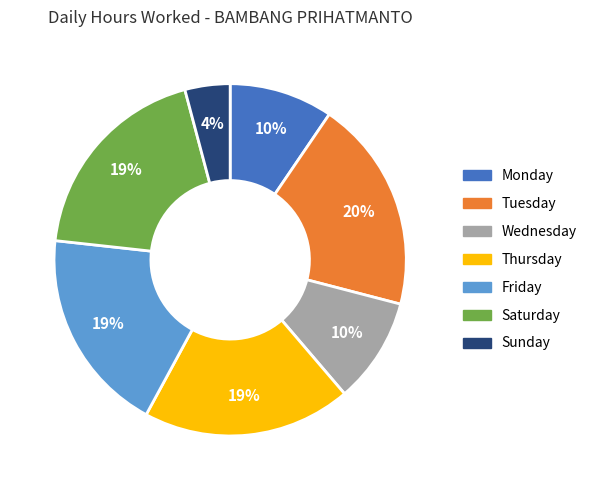

To the nearest percent, what is the average slice percentage?

14%